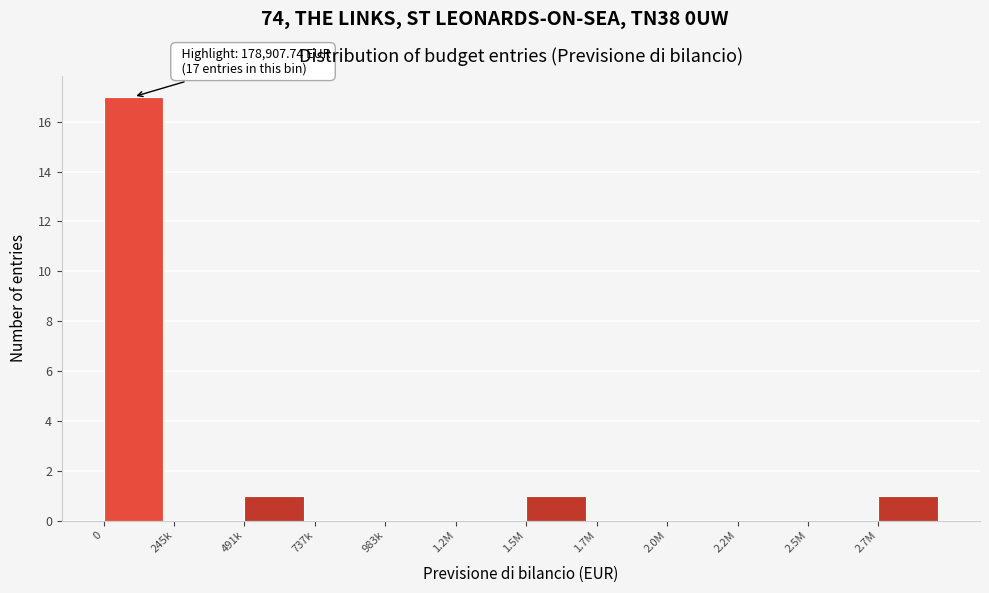

Reading left to right, extract all data points from this chart.

0=17	245k=0	491k=1	737k=0	983k=0	1.2M=0	1.5M=1	1.7M=0	2.0M=0	2.2M=0	2.5M=0	2.7M=1